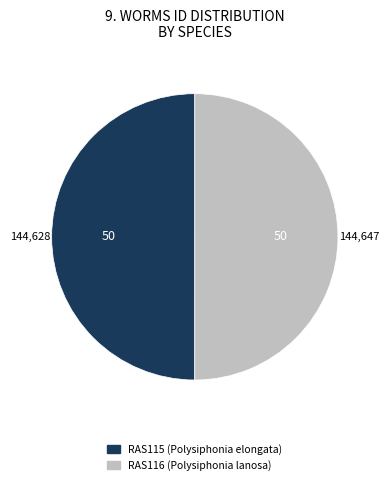

What is the ratio of the value at RAS115 (Polysiphonia elongata) to the value at RAS116 (Polysiphonia lanosa)?

1.0